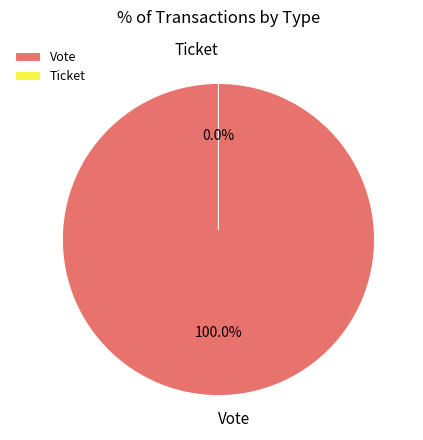

To the nearest percent, what is the difference between the Ticket and Vote slice percentages?

100%